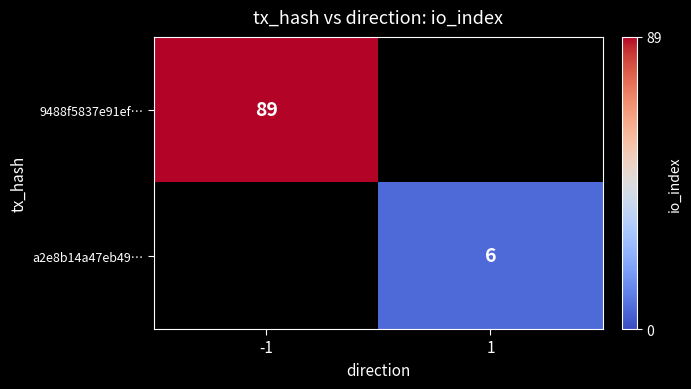

The a2e8b14a47eb49… series shows 9 at 1. True or false?

False